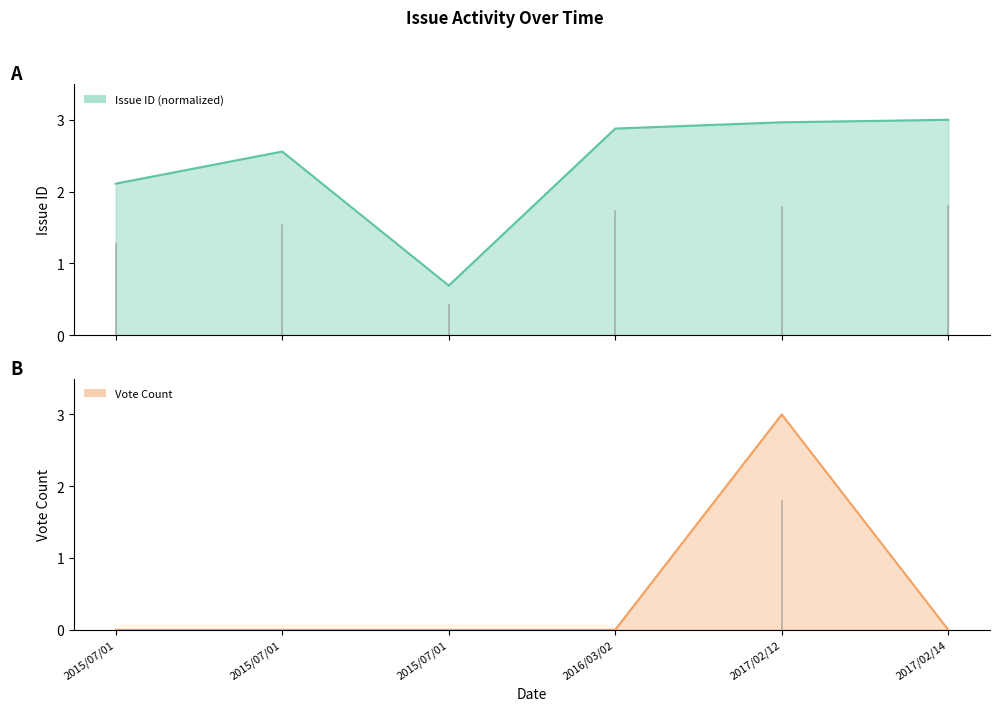

What is the sum of all vote values?

3.0